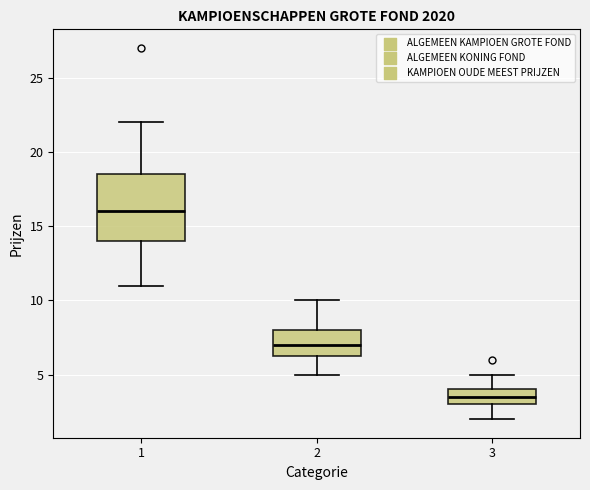

Comparing the boxes themselves (not the whiskers), which one is the tallest?

1